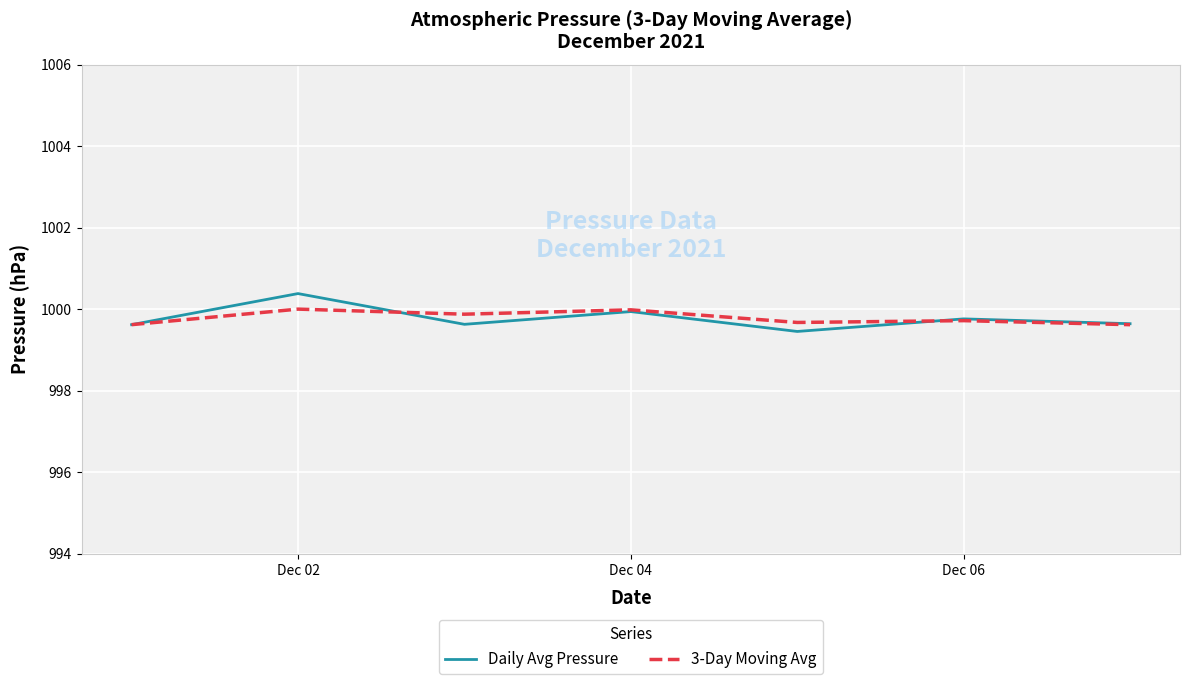

What is the maximum value shown in the chart?

1000.4